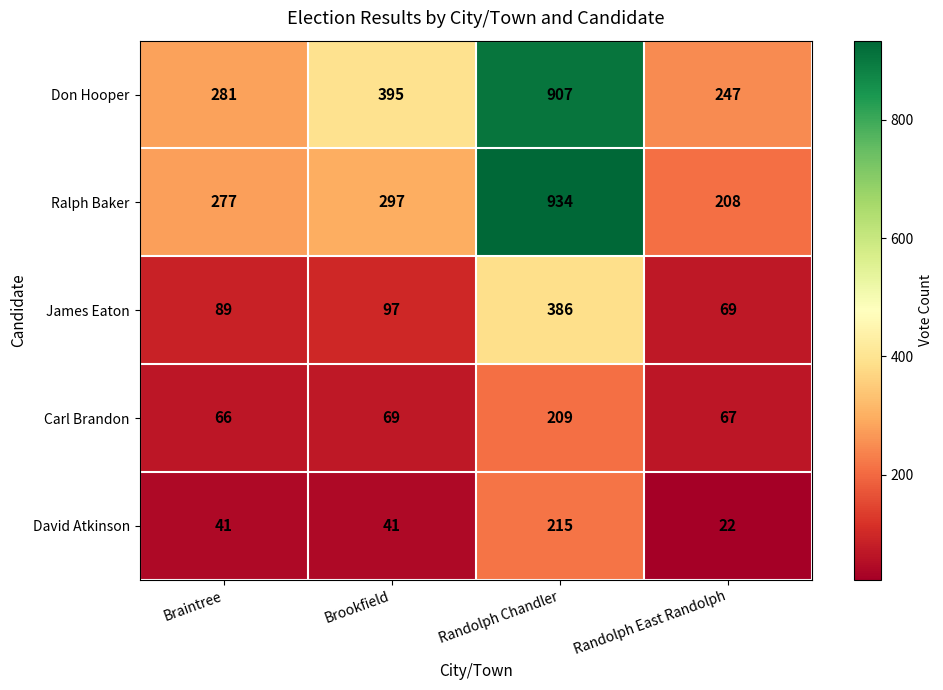

Reading left to right, list all the values displayed in this chart.

Don Hooper: 281	395	907	247
Ralph Baker: 277	297	934	208
James Eaton: 89	97	386	69
Carl Brandon: 66	69	209	67
David Atkinson: 41	41	215	22